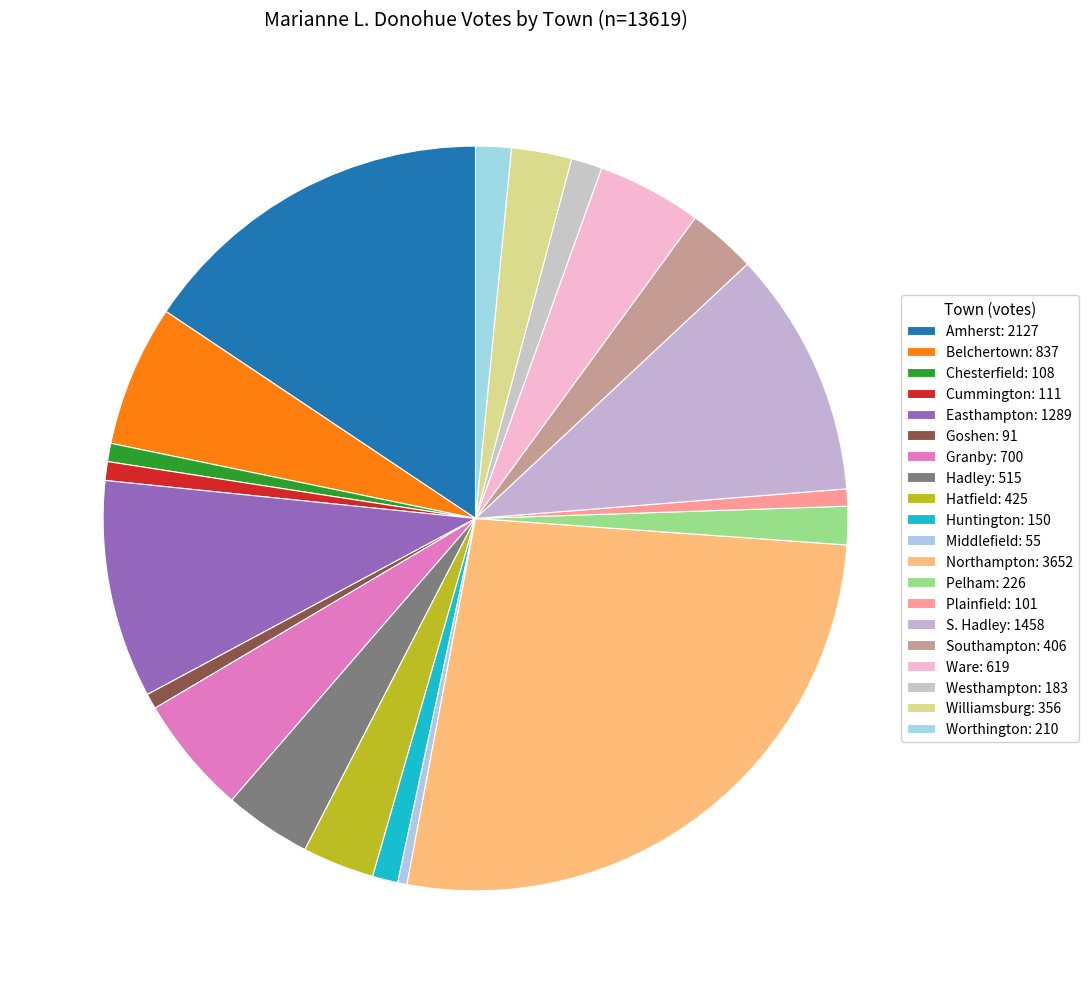

To the nearest percent, what percentage of the pie is Goshen?

1%